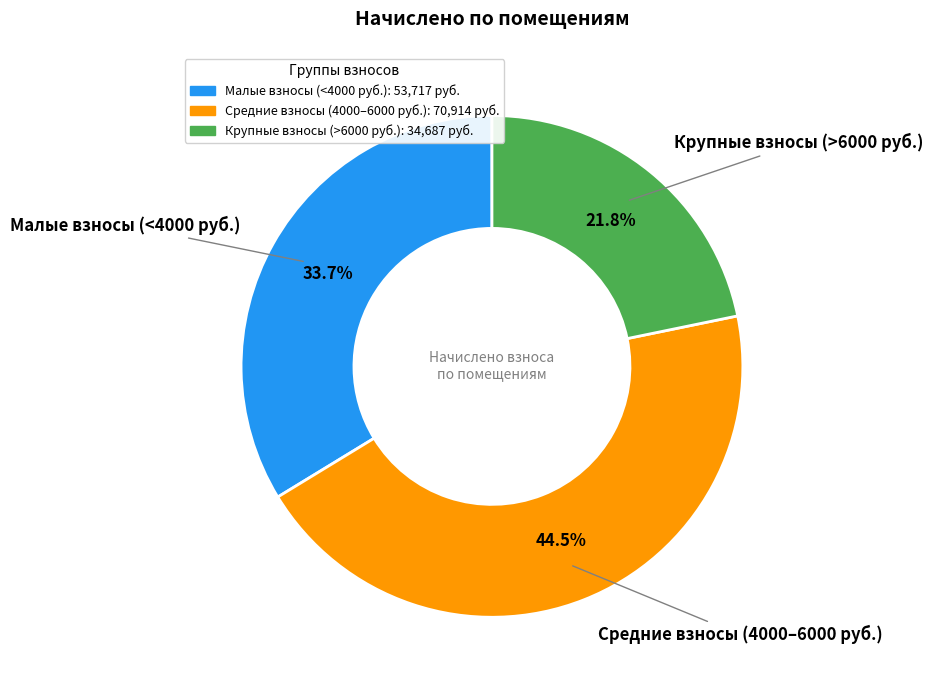

Is there any slice that represents more than half of the pie?

No